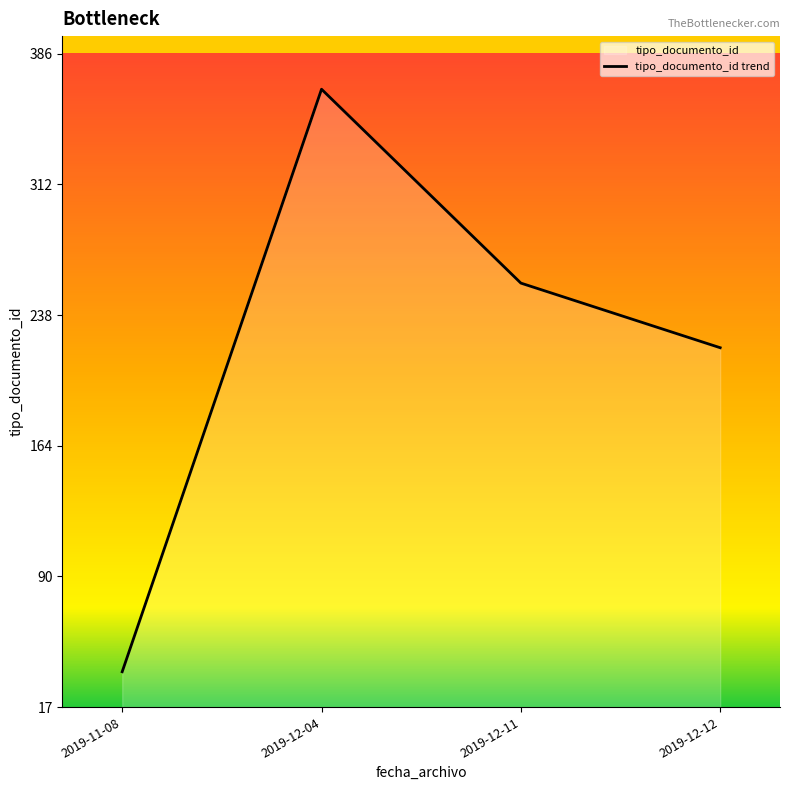

Which label corresponds to the largest value in the chart?

2019-12-04